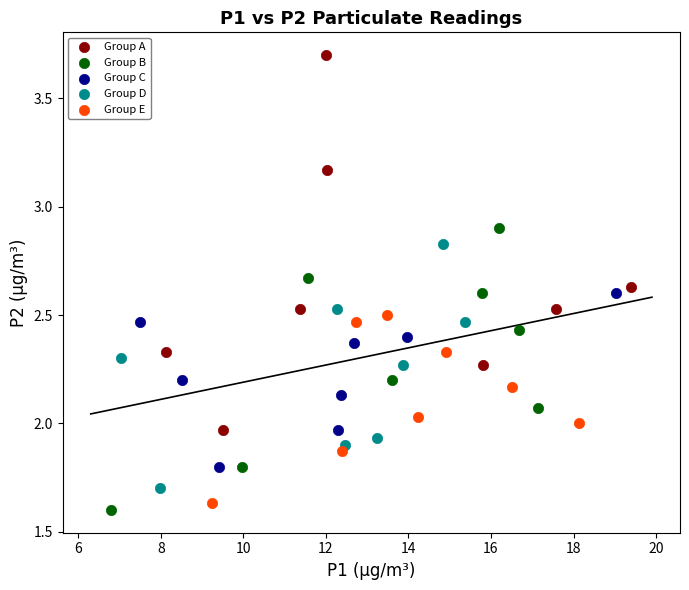

Which series has the largest Y range (max minus min)?

Group A